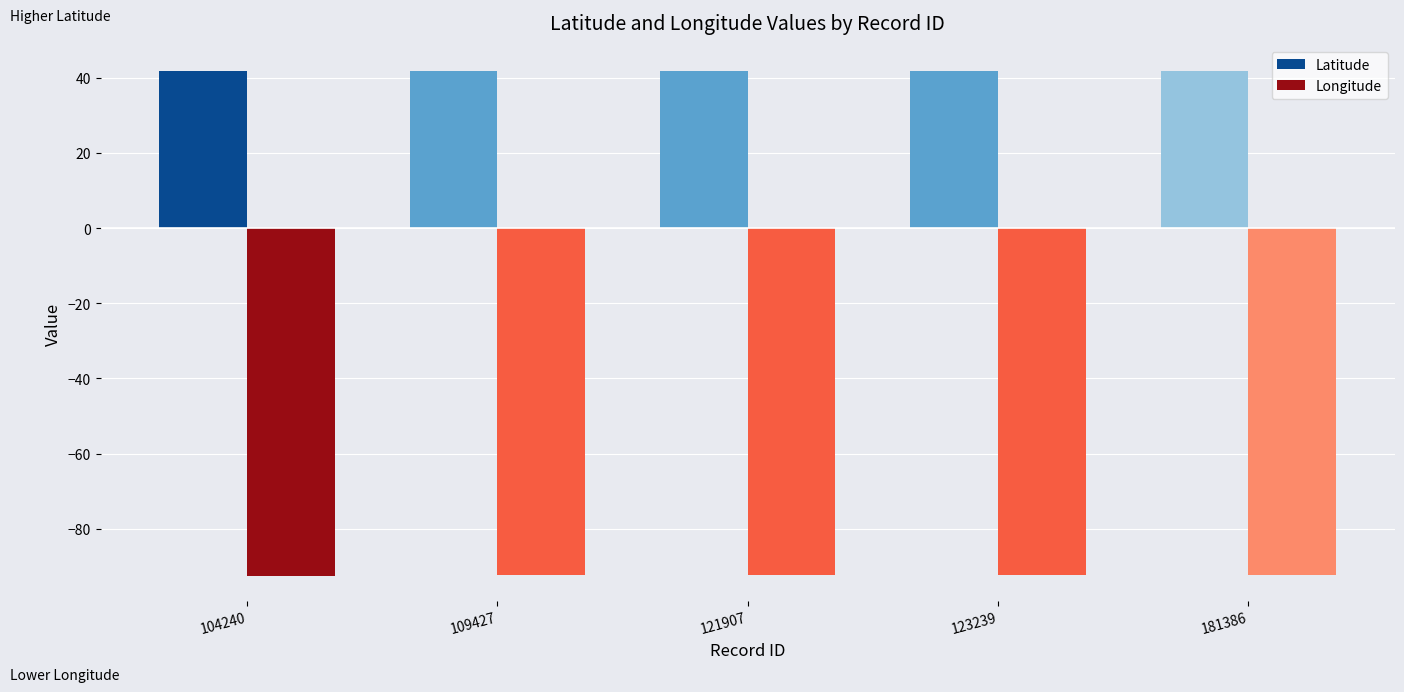

What is the total value across all series at 109427?

-50.5